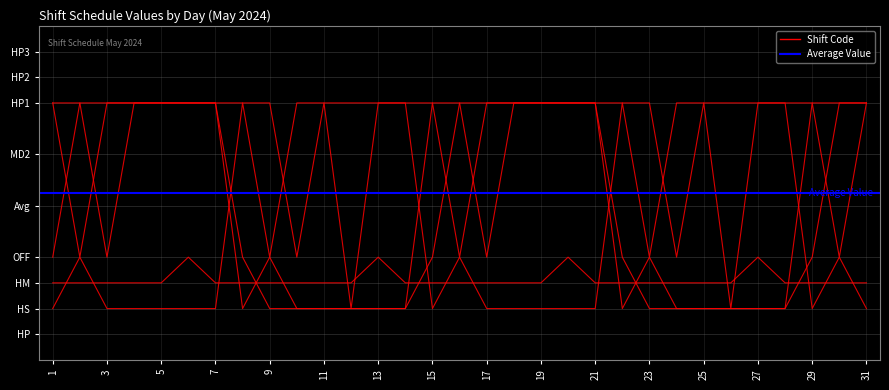

At which category does DAUD YUSUP reach its first local peak?

11